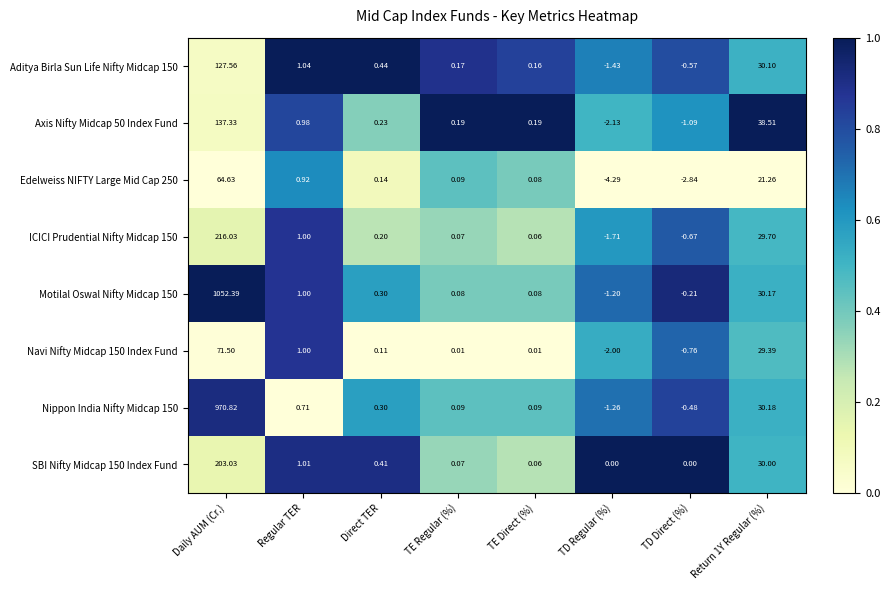

At which label does Aditya Birla Sun Life Nifty Midcap 150 first exceed 0?

Daily AUM (Cr.)